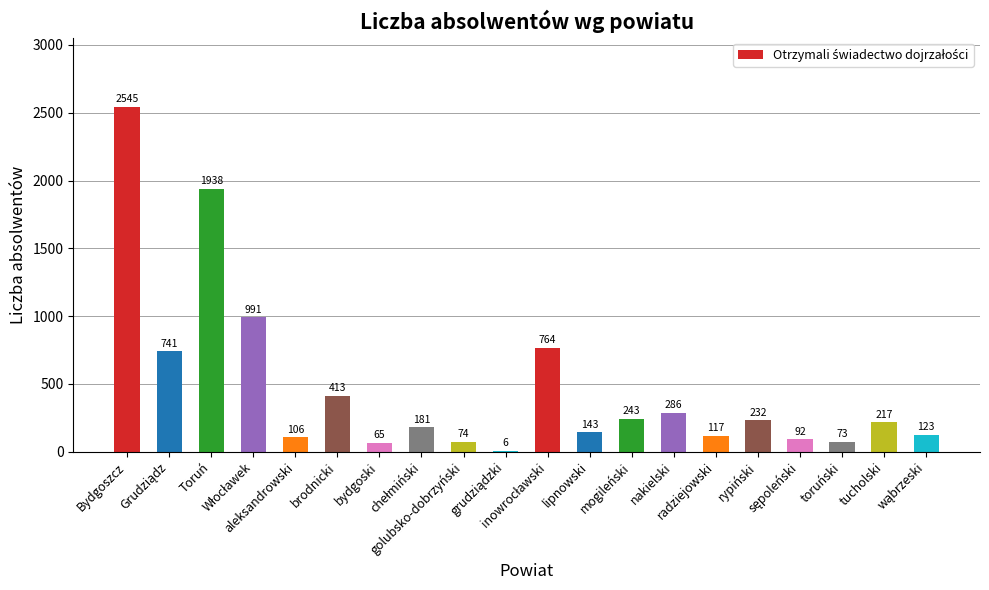

What is the greatest value displayed?

2545